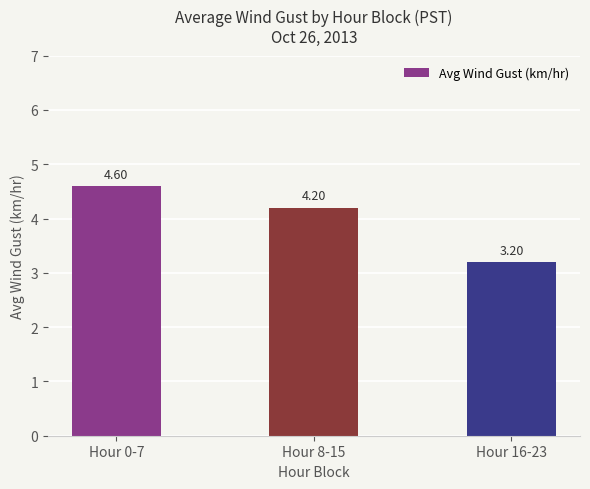

Rank the categories by value from highest to lowest.

Hour 0-7, Hour 8-15, Hour 16-23